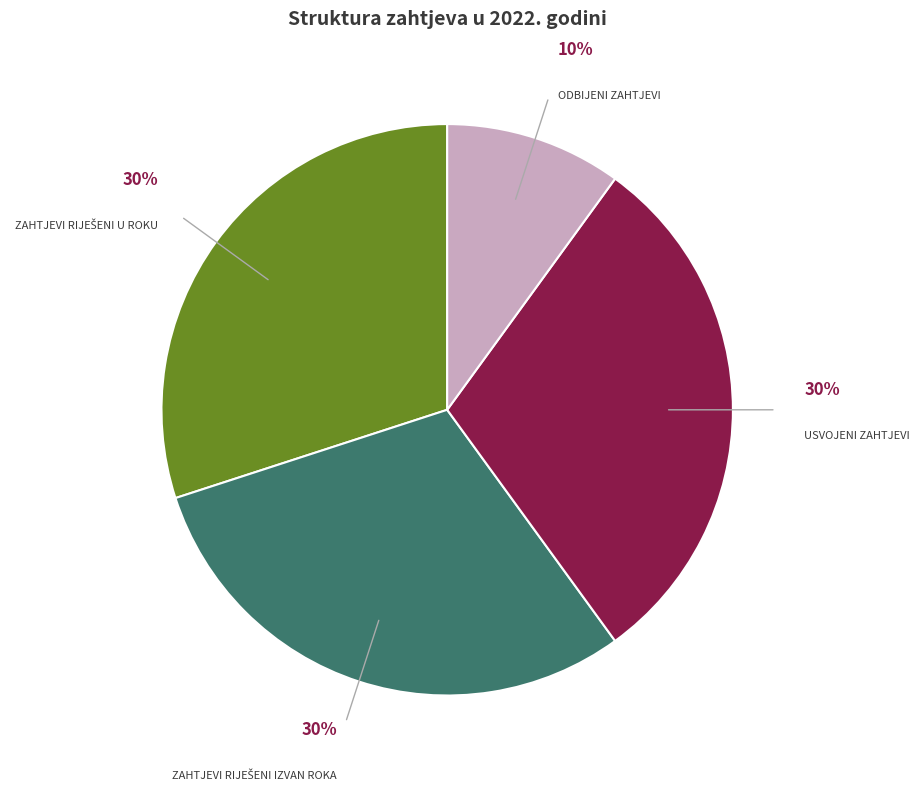

Is there any slice that represents more than half of the pie?

No